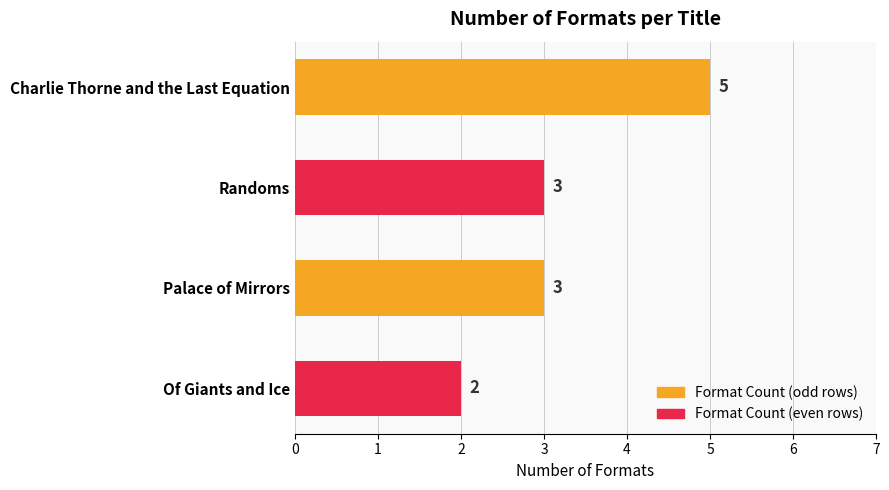

What is the maximum value shown in the chart?

5